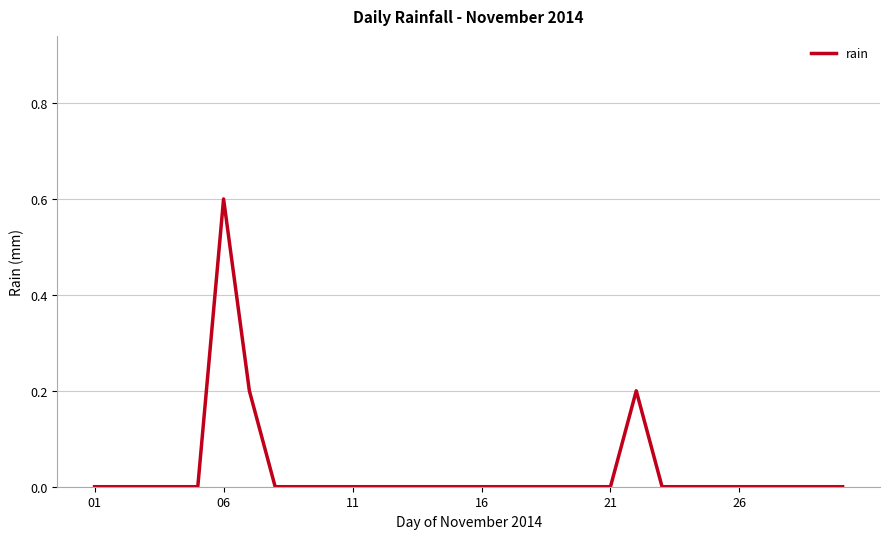

What is the greatest value displayed?

0.6